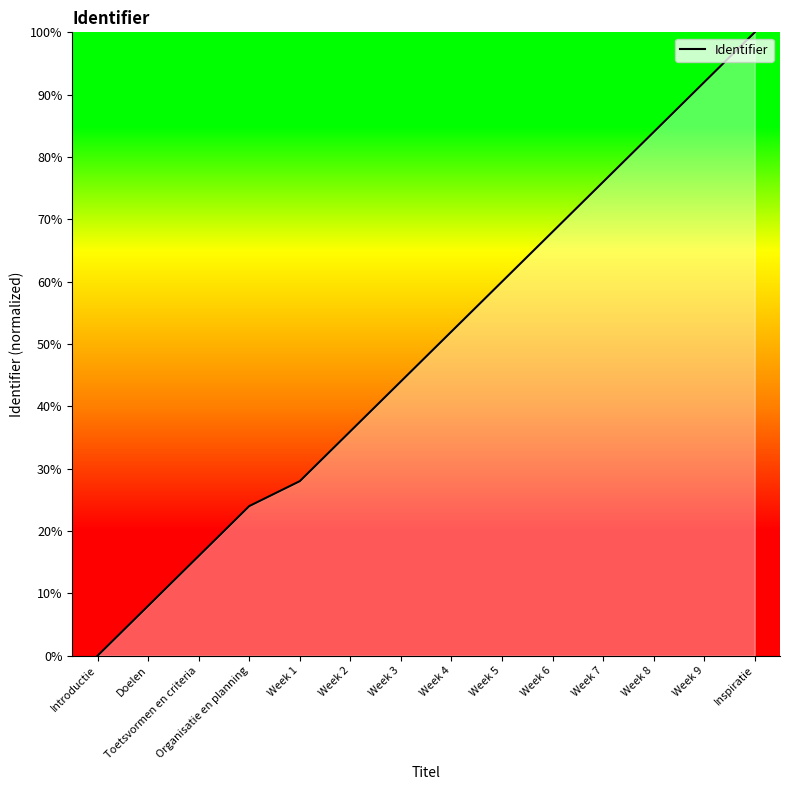

Between Toetsvormen en criteria and Doelen, which is larger?

Toetsvormen en criteria